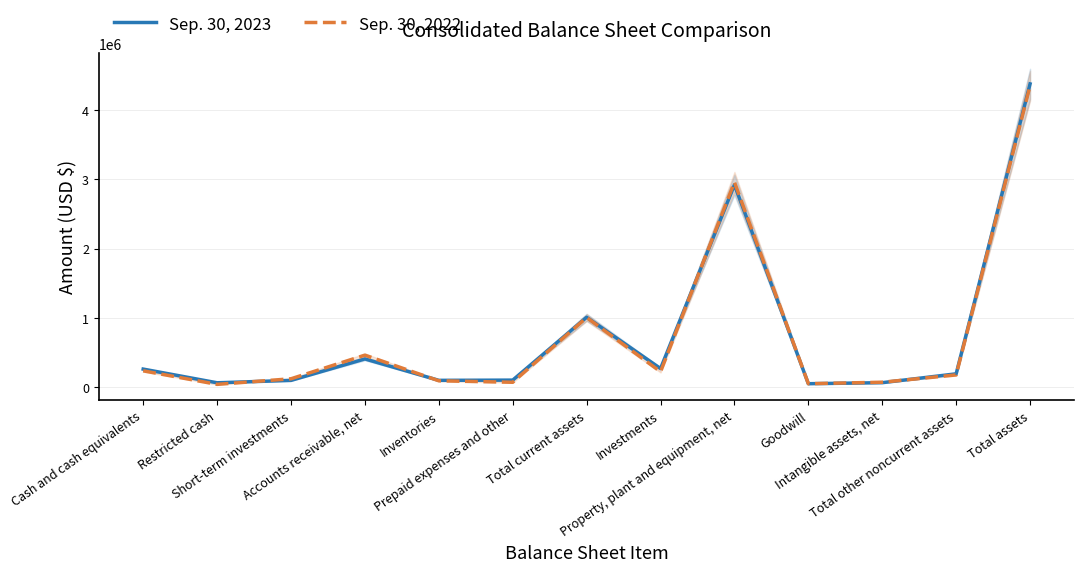

List the labels in order of Sep. 30, 2022 value, largest first.

Total assets, Property, plant and equipment, net, Total current assets, Accounts receivable, net, Cash and cash equivalents, Investments, Total other noncurrent assets, Short-term investments, Inventories, Intangible assets, net, Prepaid expenses and other, Goodwill, Restricted cash